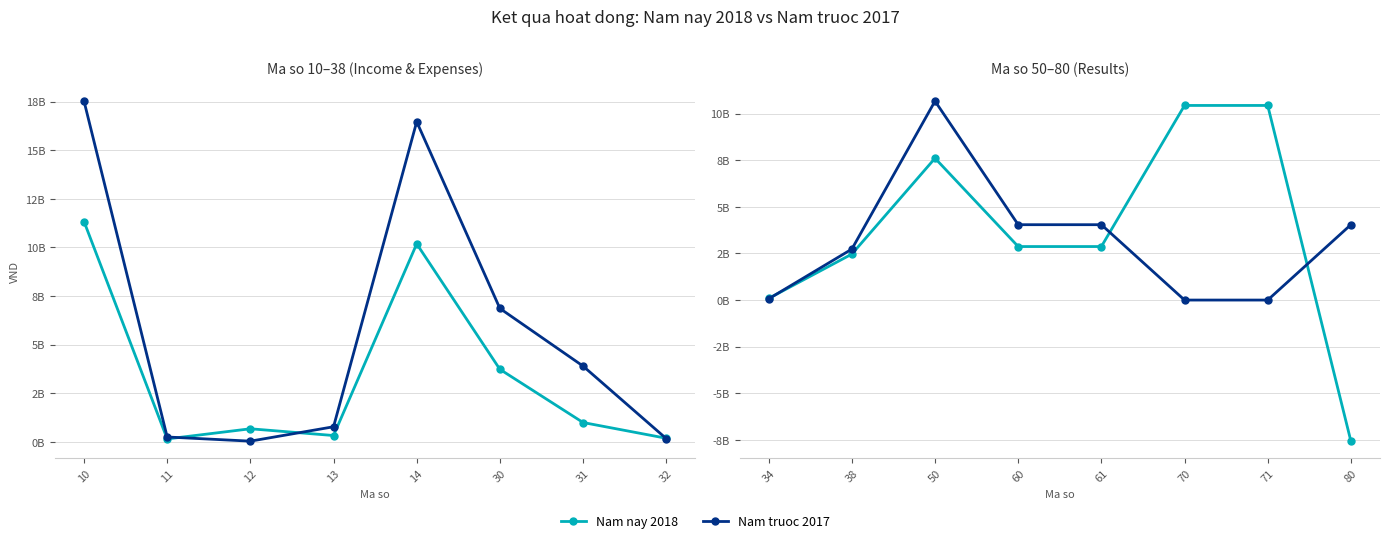

True or false: Nam truoc 2017 has more than 1 interior local peaks.

False